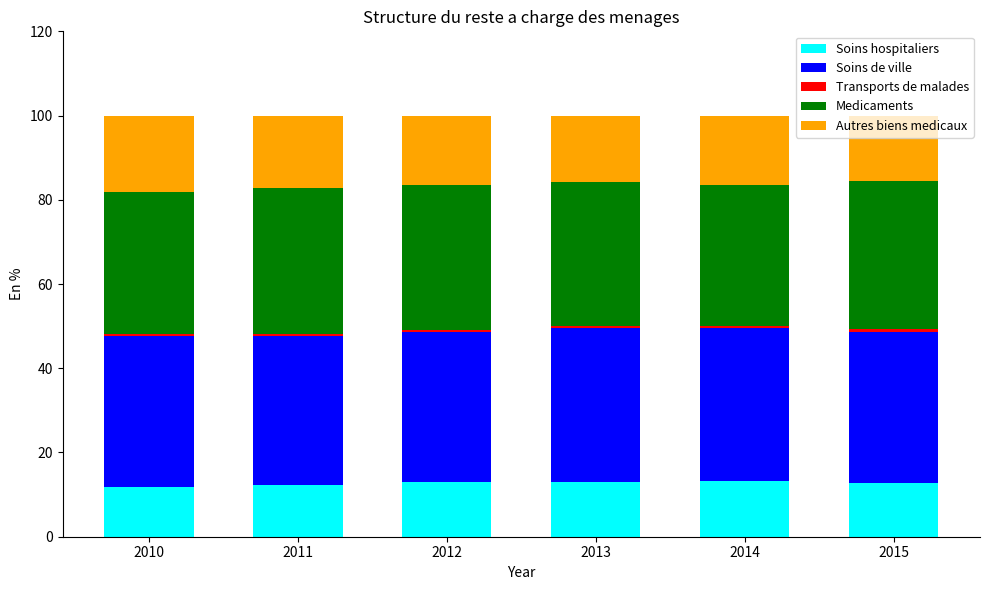

At which label does Medicaments first exceed 34?

2011